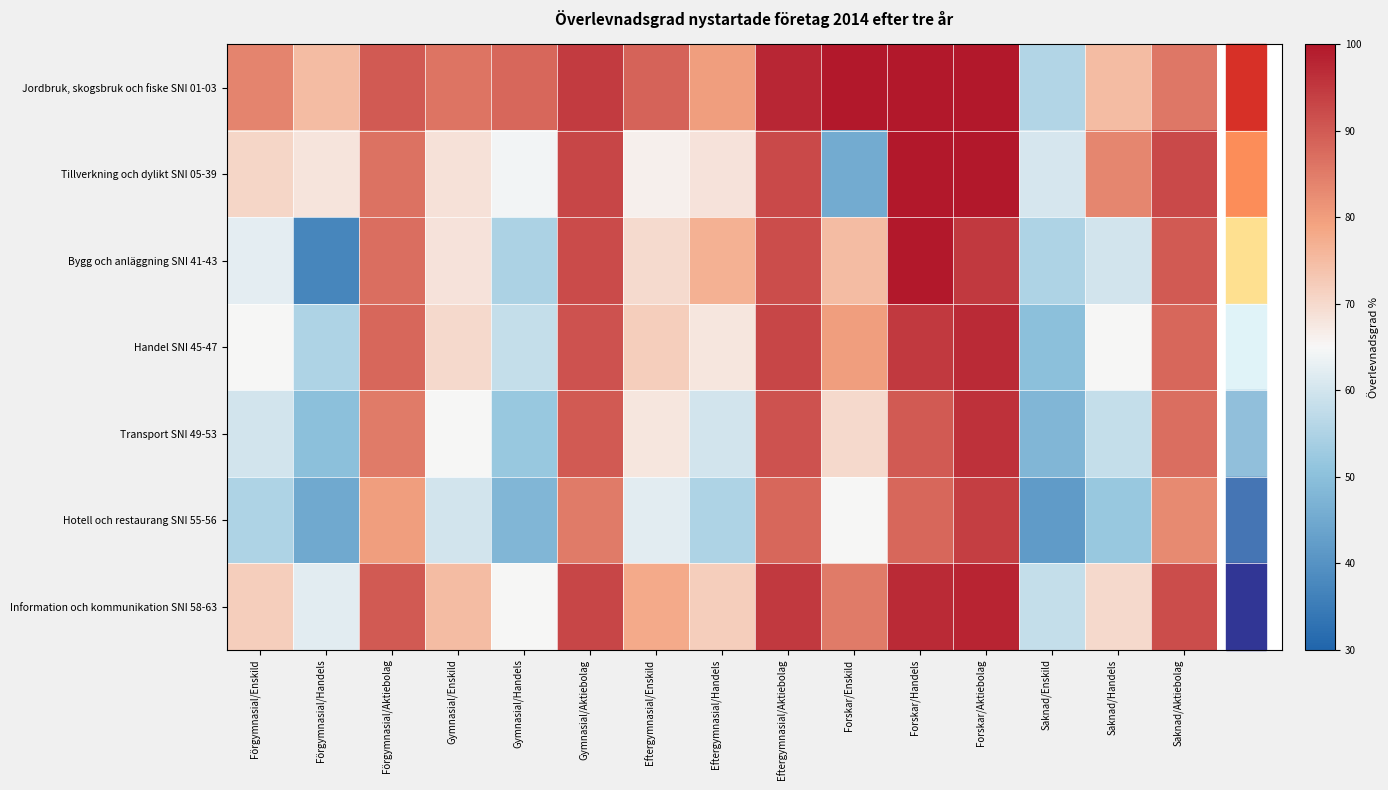

At which category is the sum across all series the highest?

Forskar/Aktiebolag